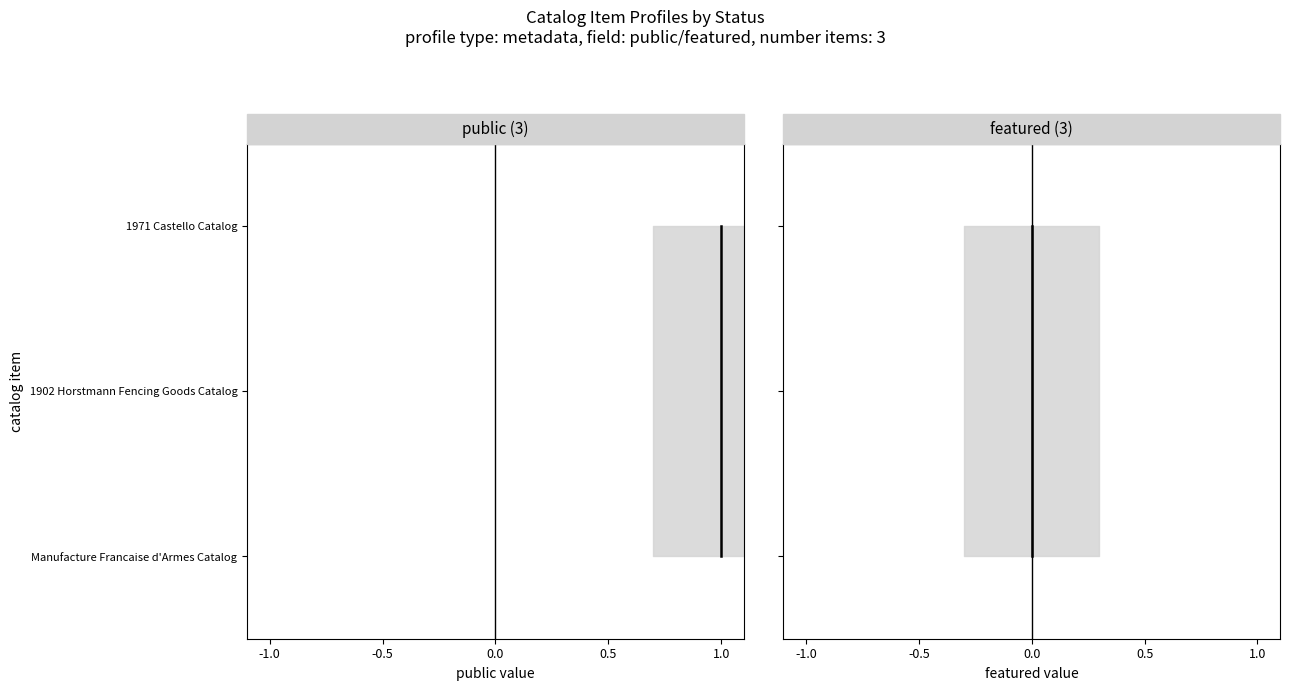

Is it true that the value at -0.5 is 0?

False